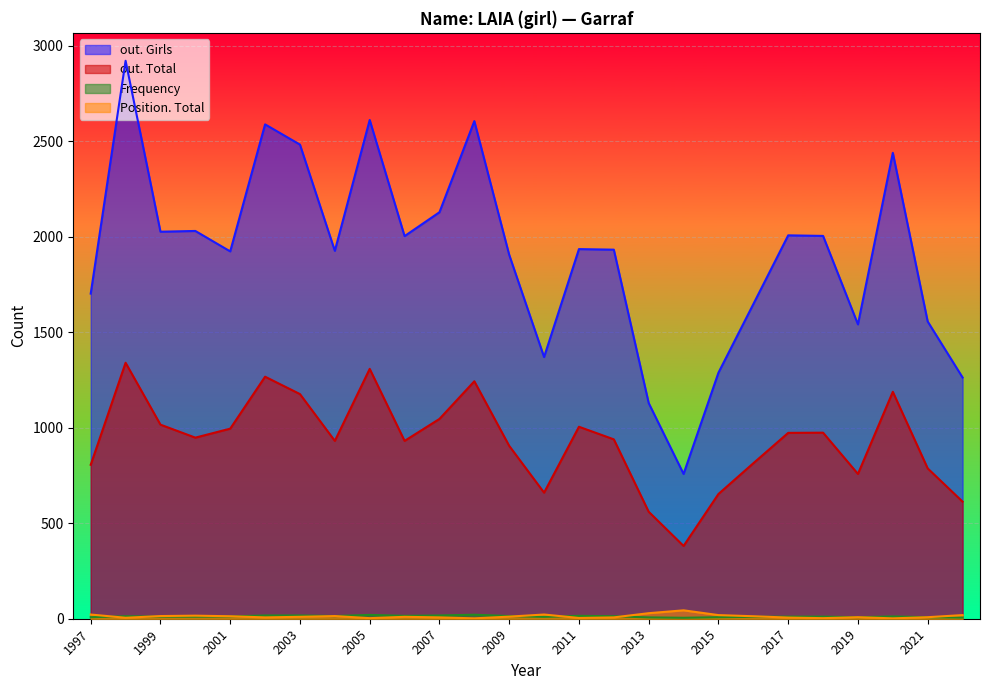

True or false: out. Girls and out. Total intersect in this chart.

False